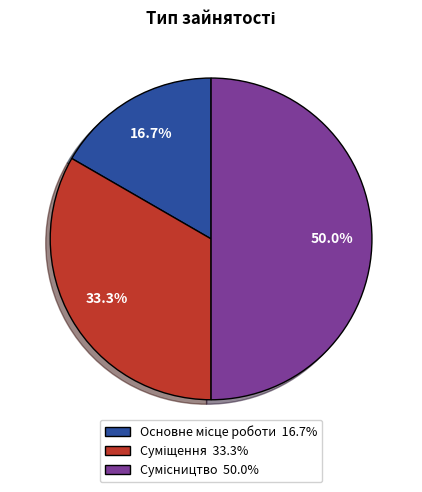

To the nearest percent, what portion does Суміщення represent?

33%